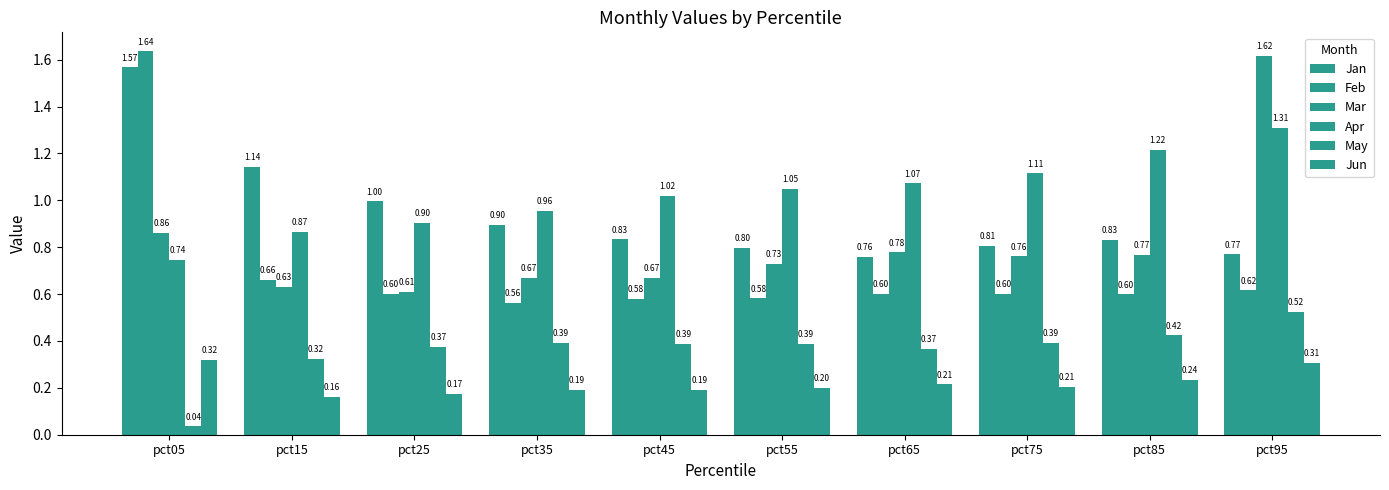

Rank the categories by Feb value from highest to lowest.

pct05, pct15, pct95, pct75, pct25, pct65, pct85, pct55, pct45, pct35